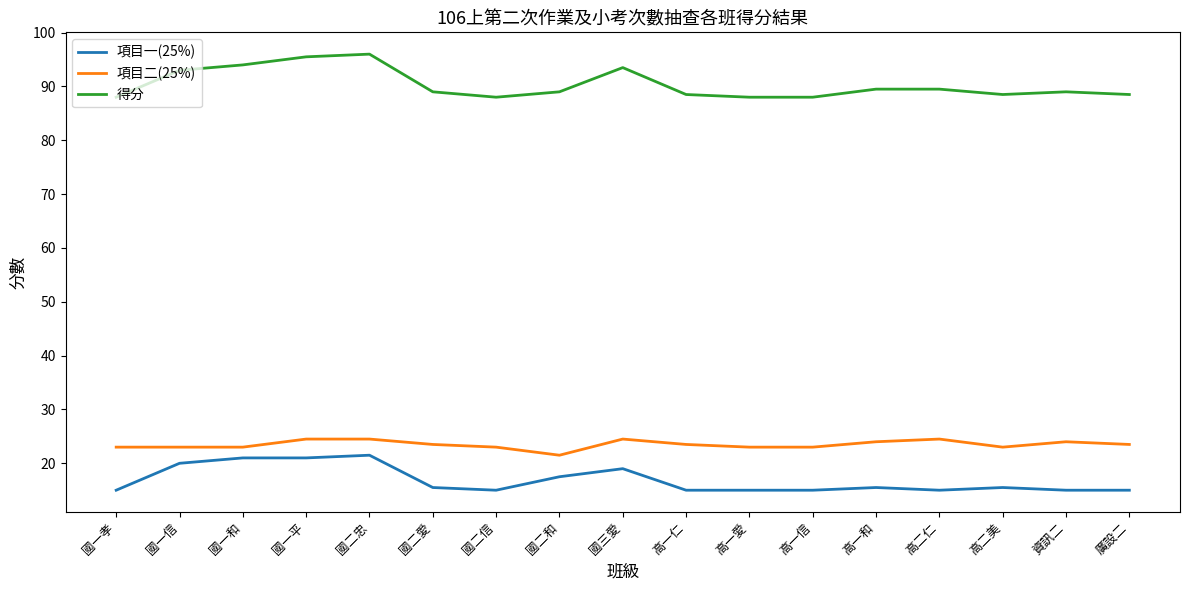

What is the difference between the maximum and minimum values in the 項目一(25%) series?

6.5